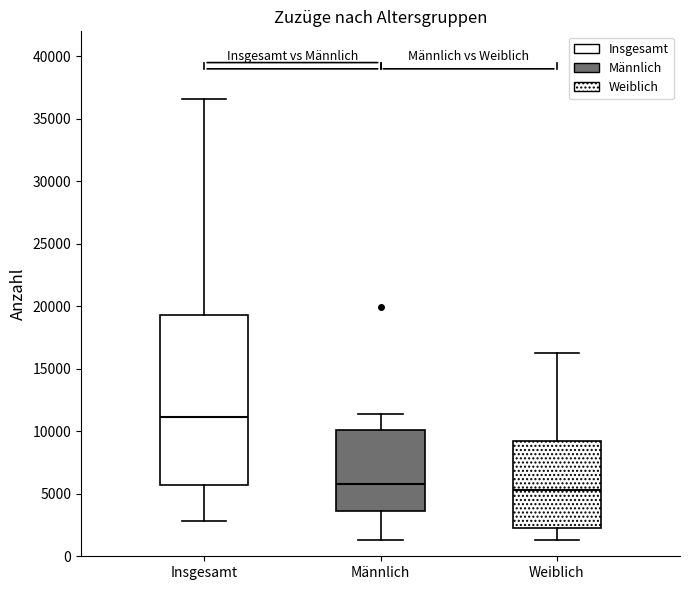

Comparing the boxes themselves (not the whiskers), which one is the tallest?

Insgesamt